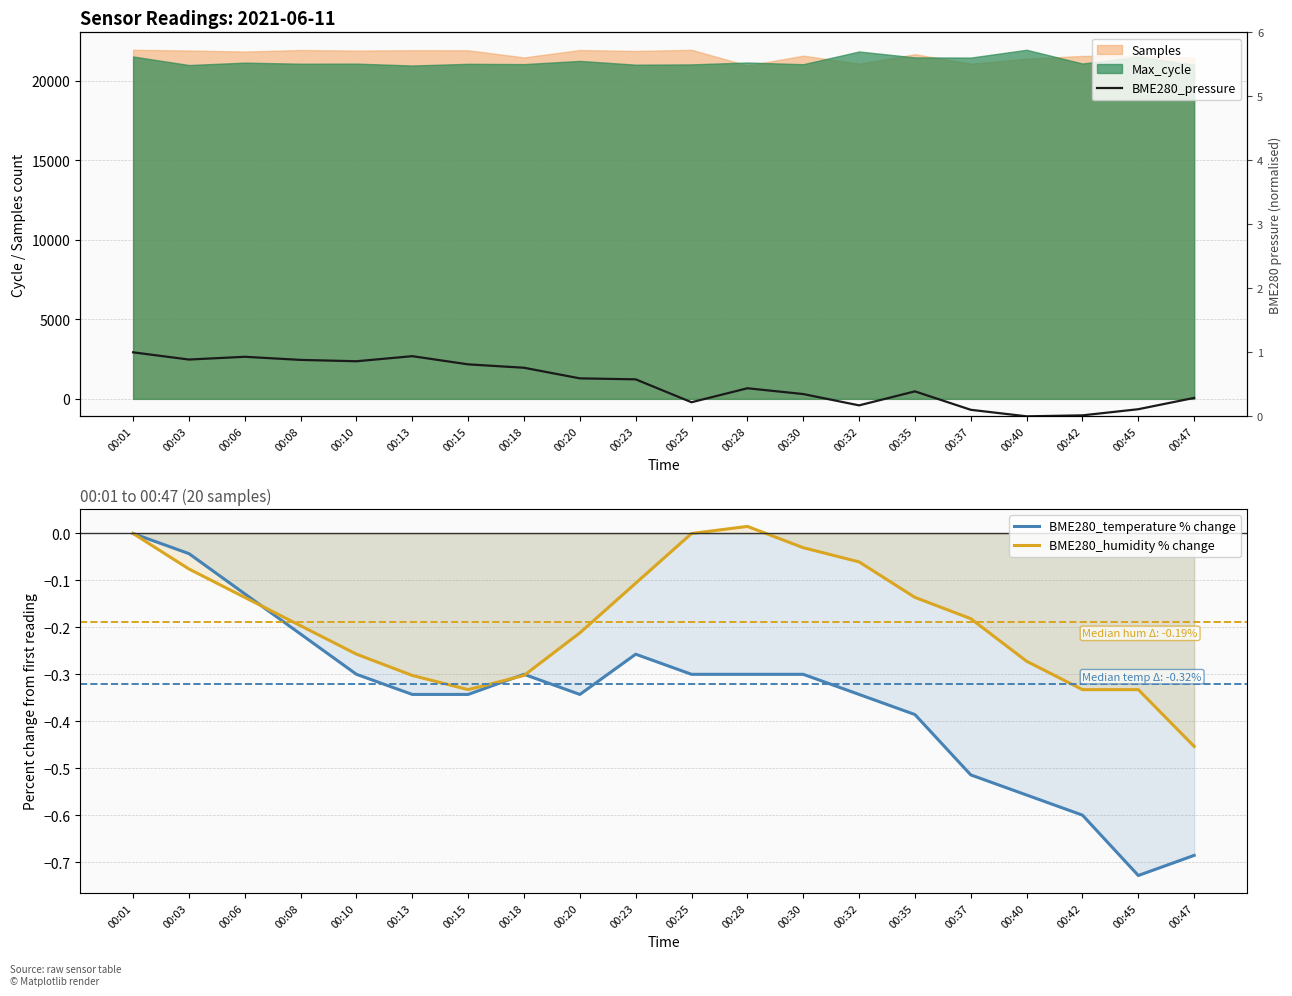

Which series changed the most between 00:03 and 00:47?

BME280_temperature % change